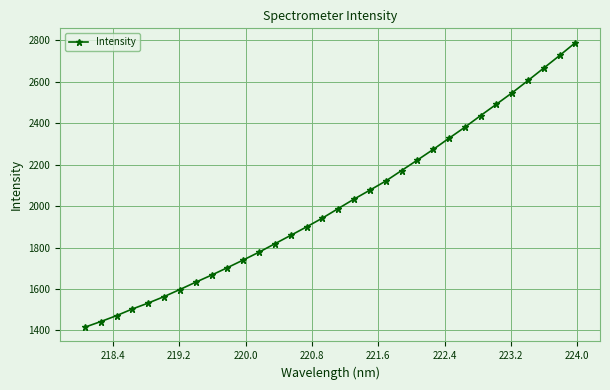

Count the number of data series in this chart.

1